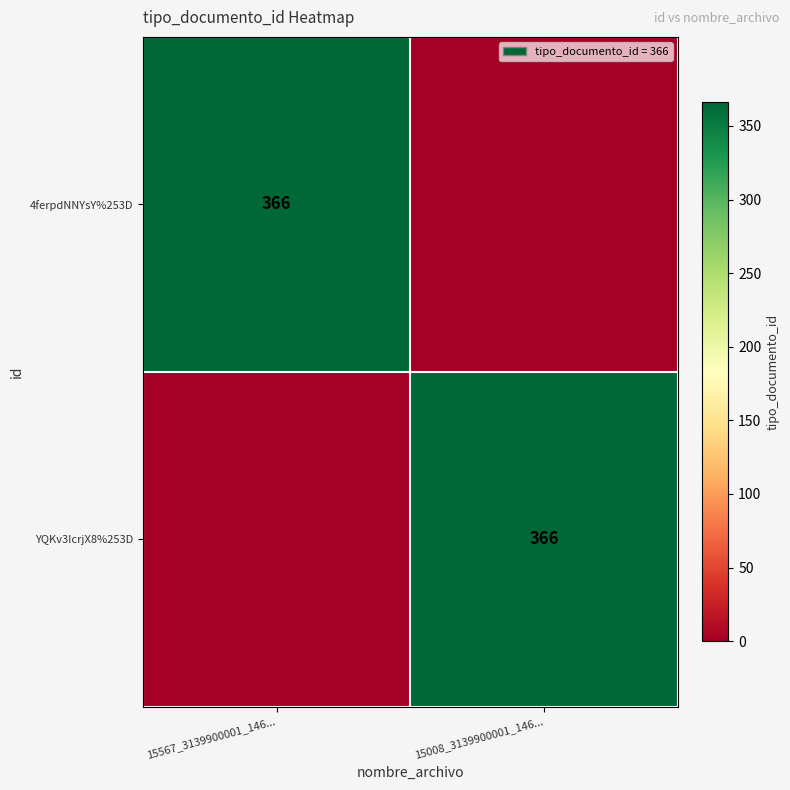

True or false: YQKv3IcrjX8%253D has a value of 126 at 15008_3139900001_146....

False